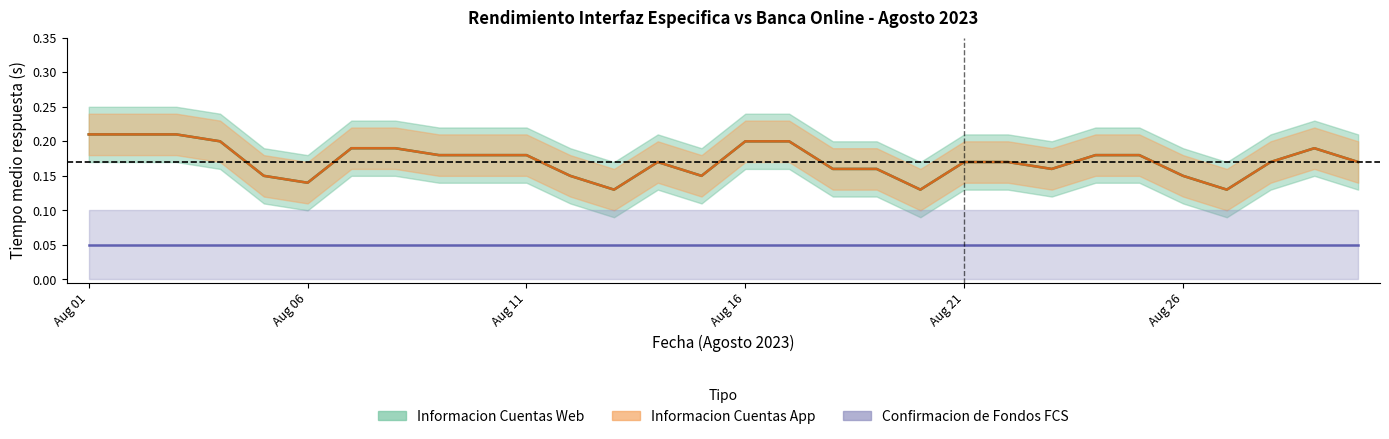

Rank the categories by Informacion Cuentas Web value from lowest to highest.

13, 20, 27, 06, 05, 12, 15, 26, 18, 19, 23, 14, 21, 22, 28, 30, 09, 10, 11, 24, 25, 07, 08, 29, 04, 16, 17, 01, 02, 03